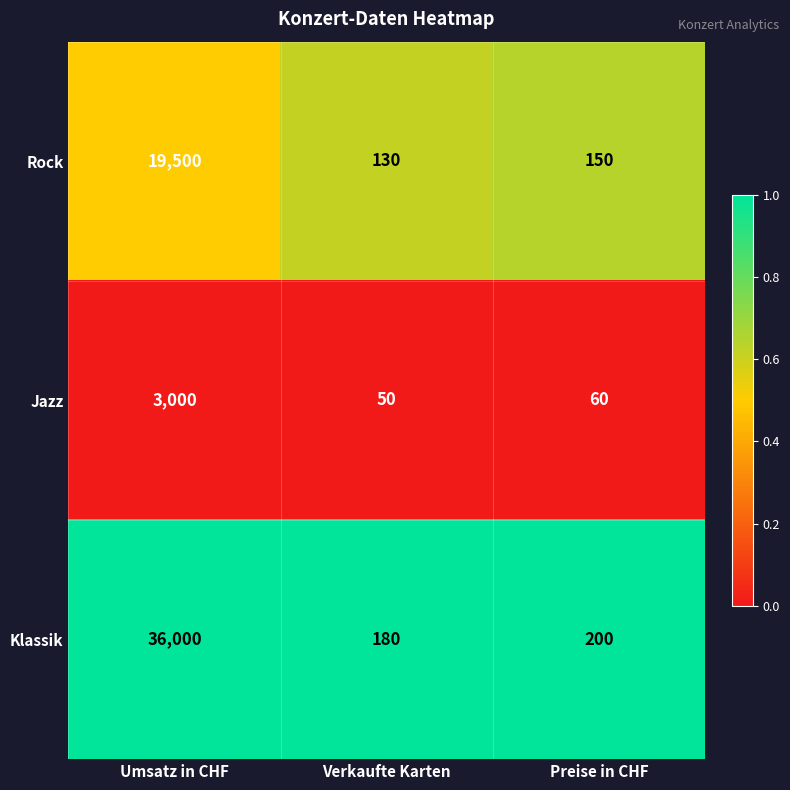

List the series in order of their overall mean, highest first.

Klassik, Rock, Jazz